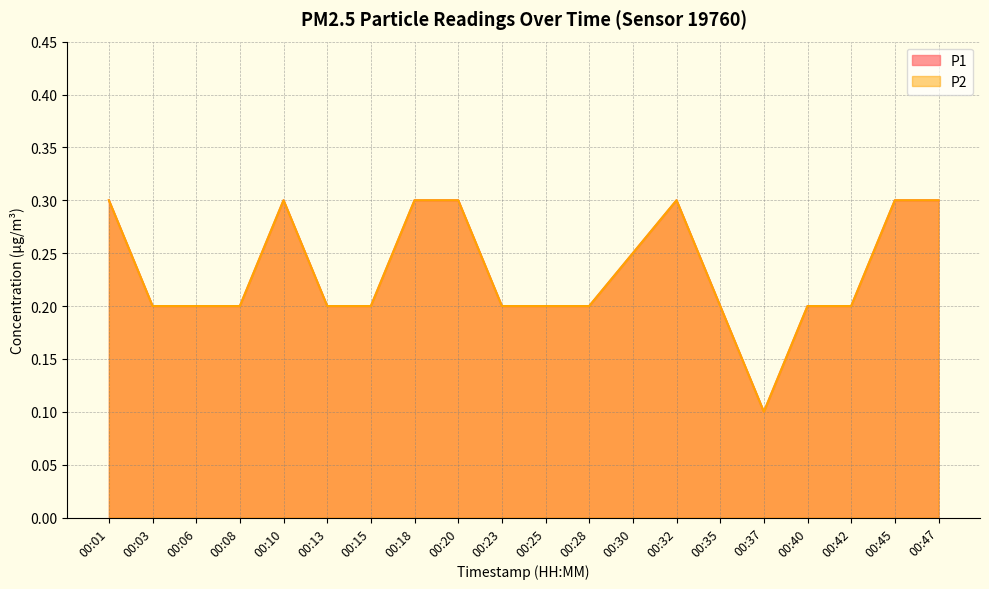

Which series has the largest total across all categories?

P1